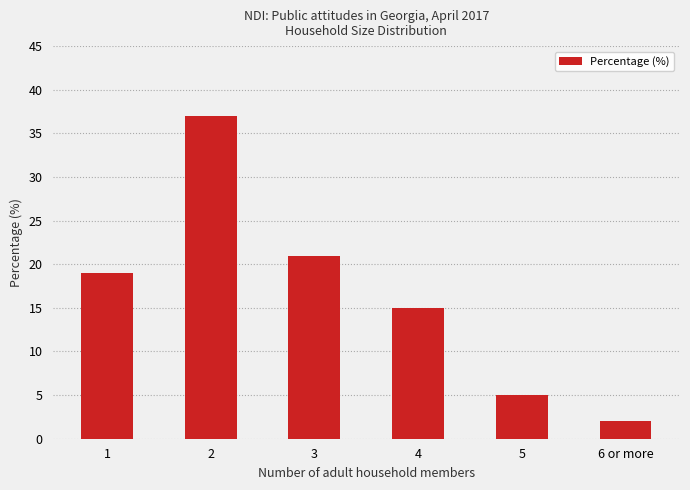

What is the maximum value shown in the chart?

37